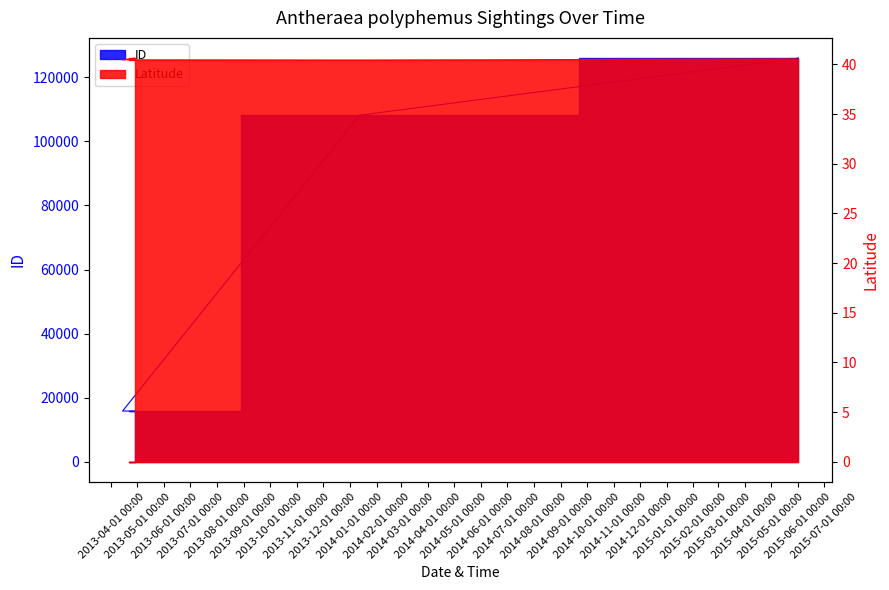

How many lines are shown in the chart?

2